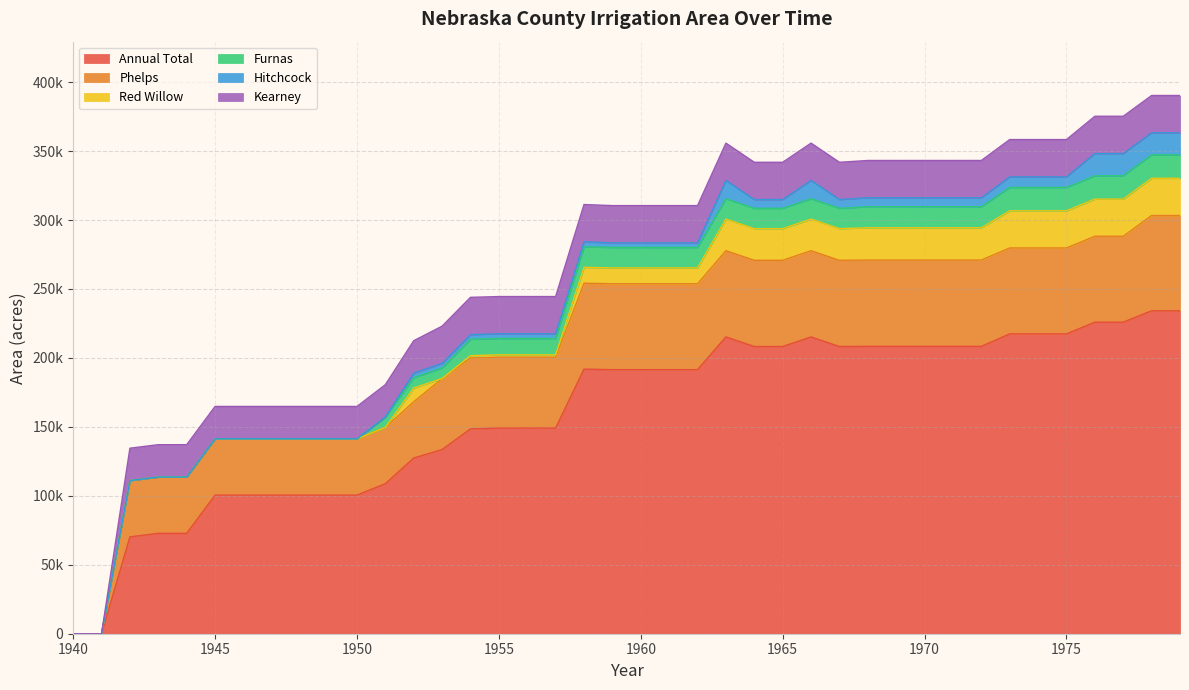

What is the value of the Phelps point at the 9th from the left?

40827.5